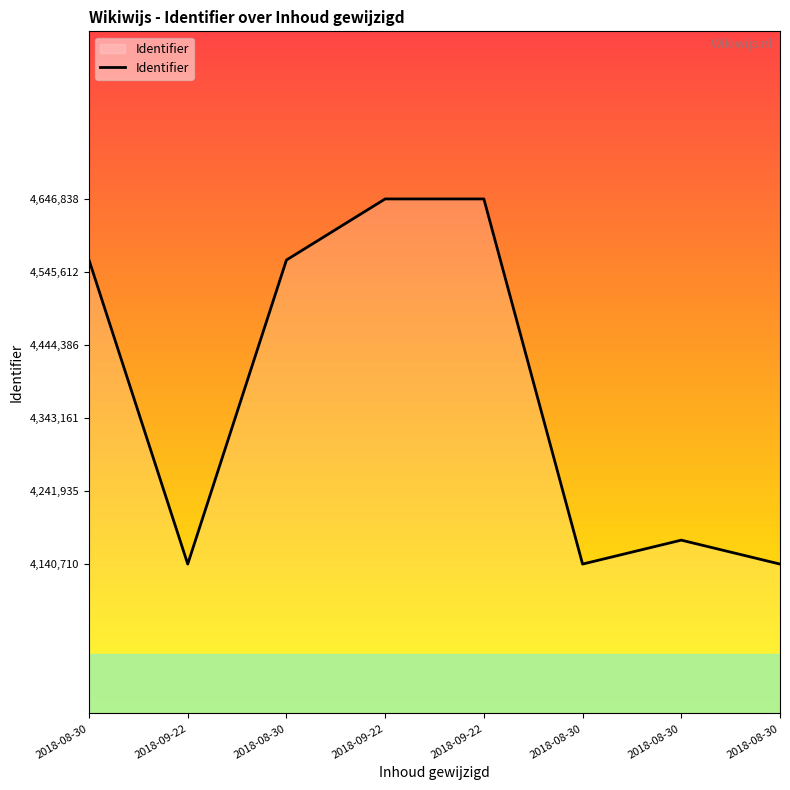

What is the ratio of the value at 2018-09-22 to the value at 2018-08-30?

1.0